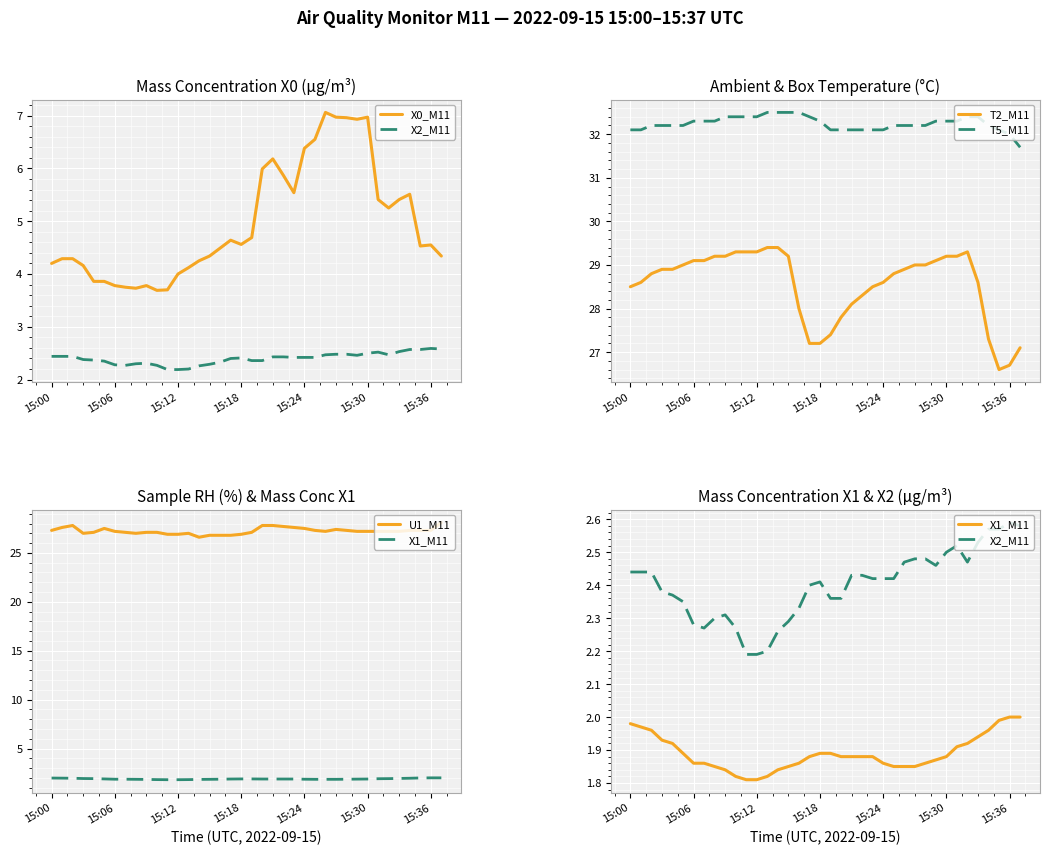

True or false: T2_M11 and X2_M11 intersect in this chart.

False